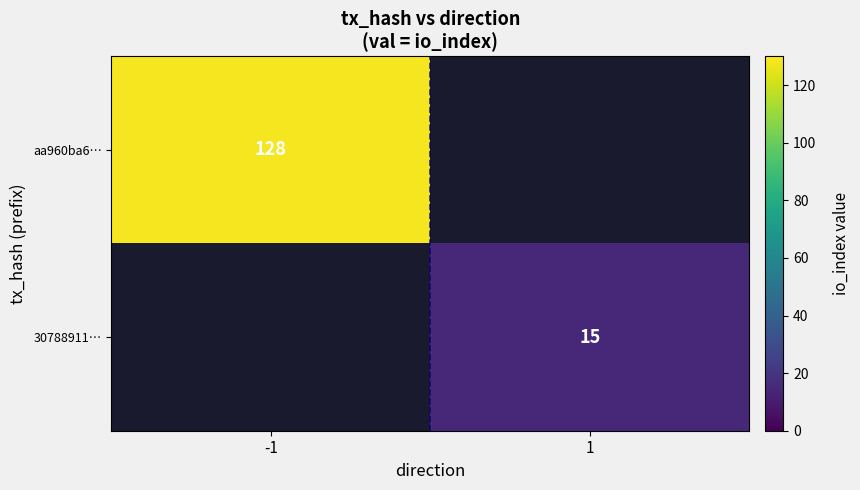

The aa960ba6… series shows 221 at -1. True or false?

False